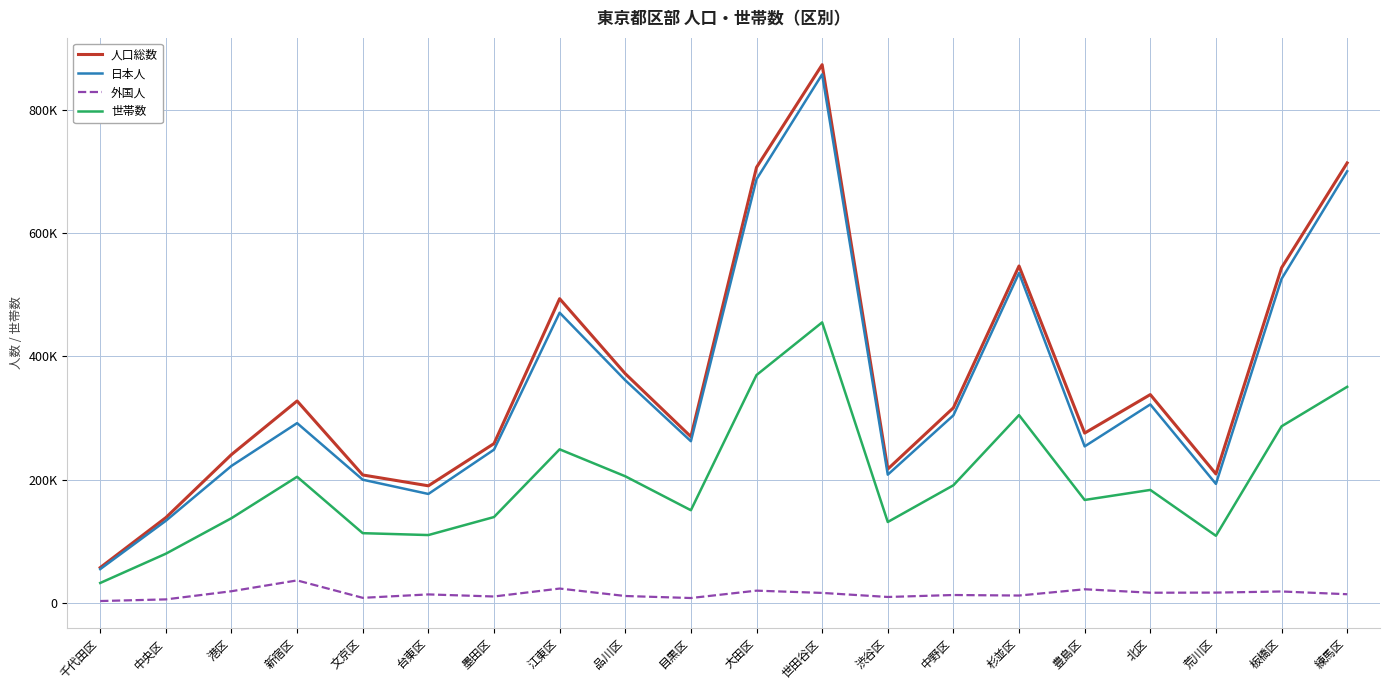

Does the chart display data point markers on the line(s)?

No